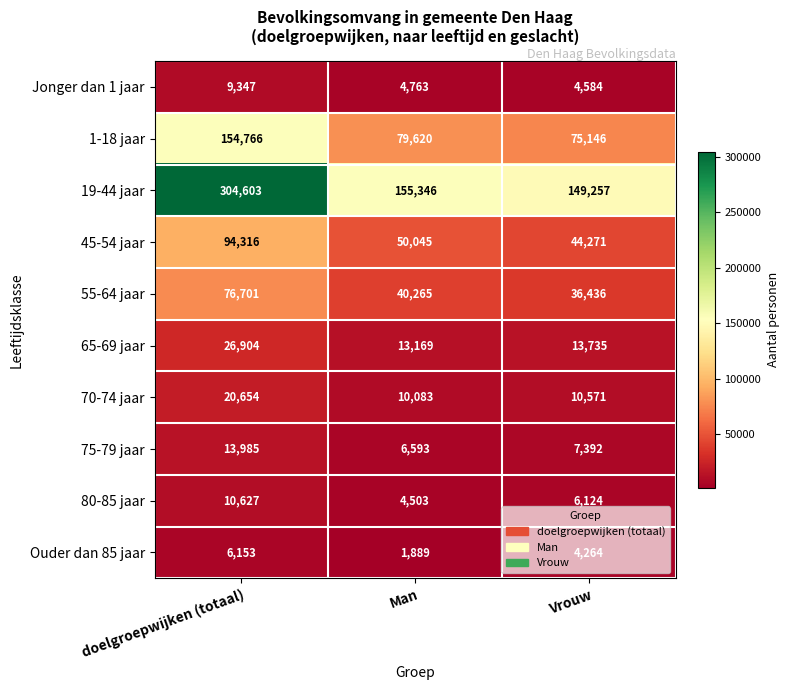

Where does the 1-18 jaar series first go above 79620?

doelgroepwijken (totaal)